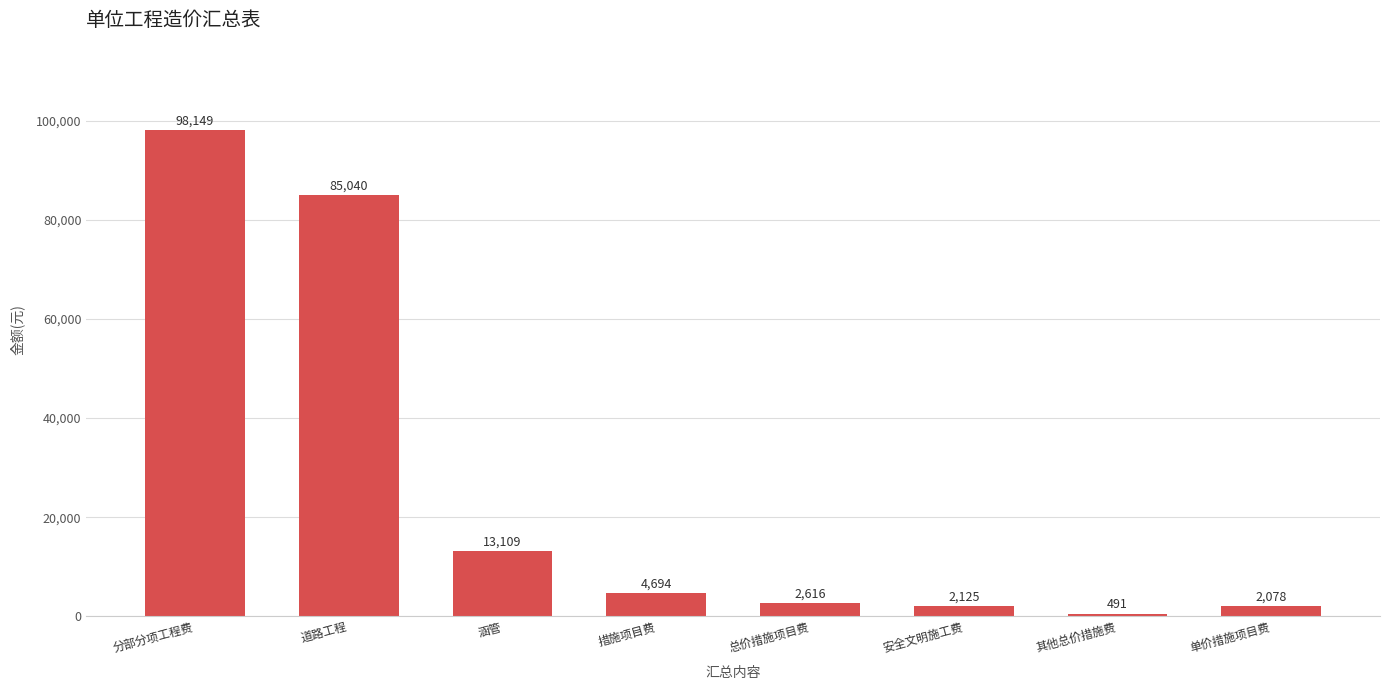

The chart shows a value of 125180 at 道路工程. True or false?

False